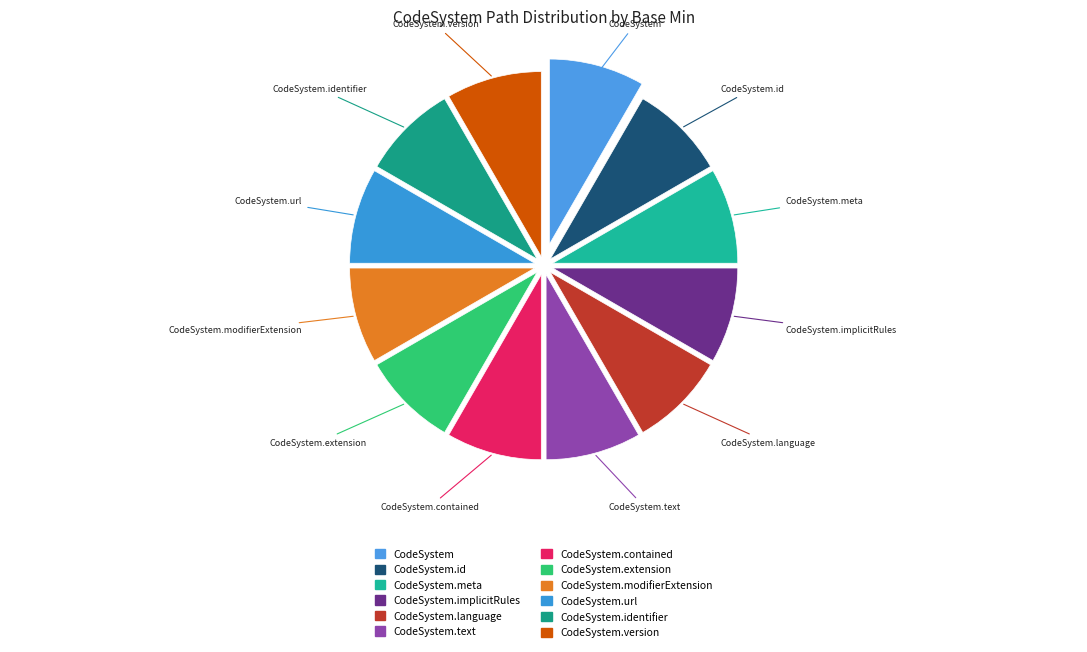

How many slices are in this pie chart?

12